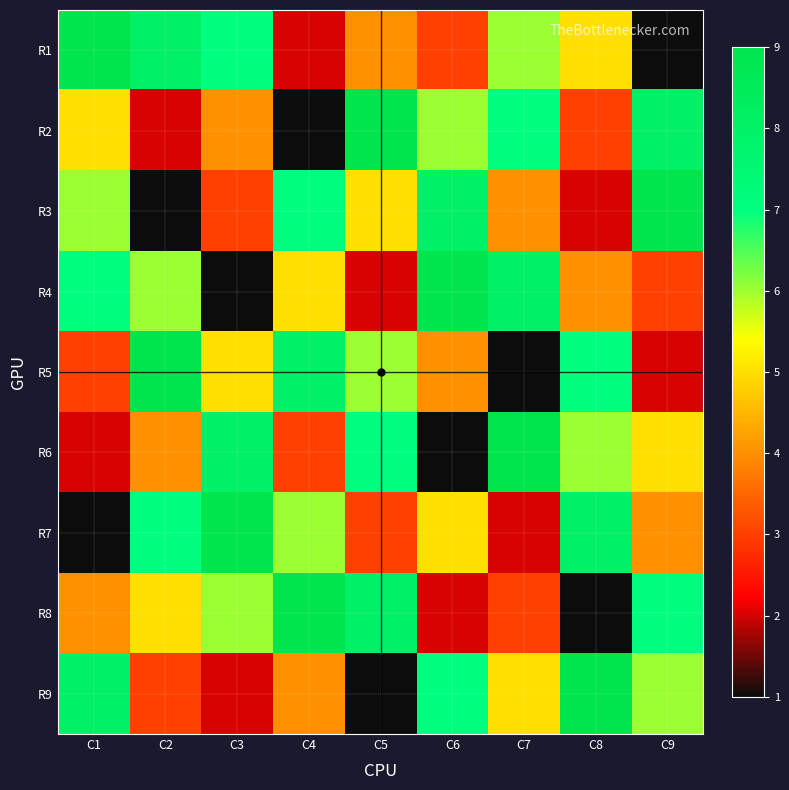

What is the minimum value shown in the chart?

1